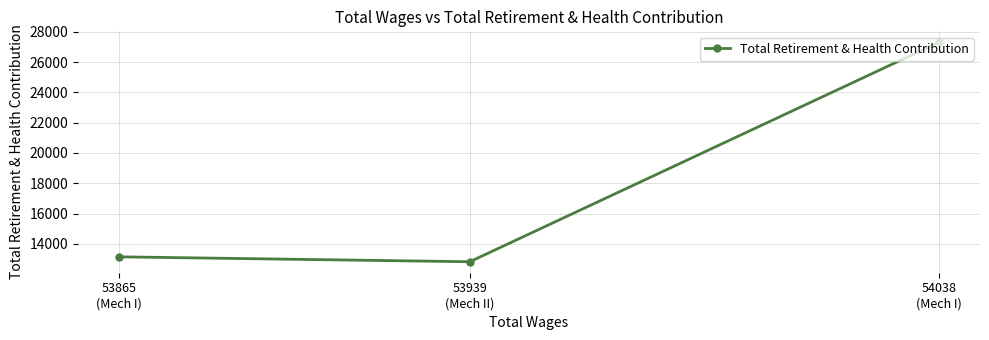

List the labels in order of value, largest first.

54038
(Mech I), 53865
(Mech I), 53939
(Mech II)